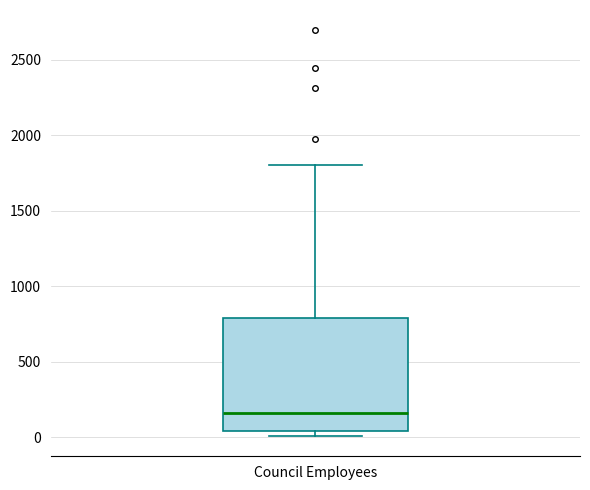

Where does the upper whisker of the box for Council Employees end on the y-axis? The values are not printed on the chart, so give them approximately, as read against the axis.

1800